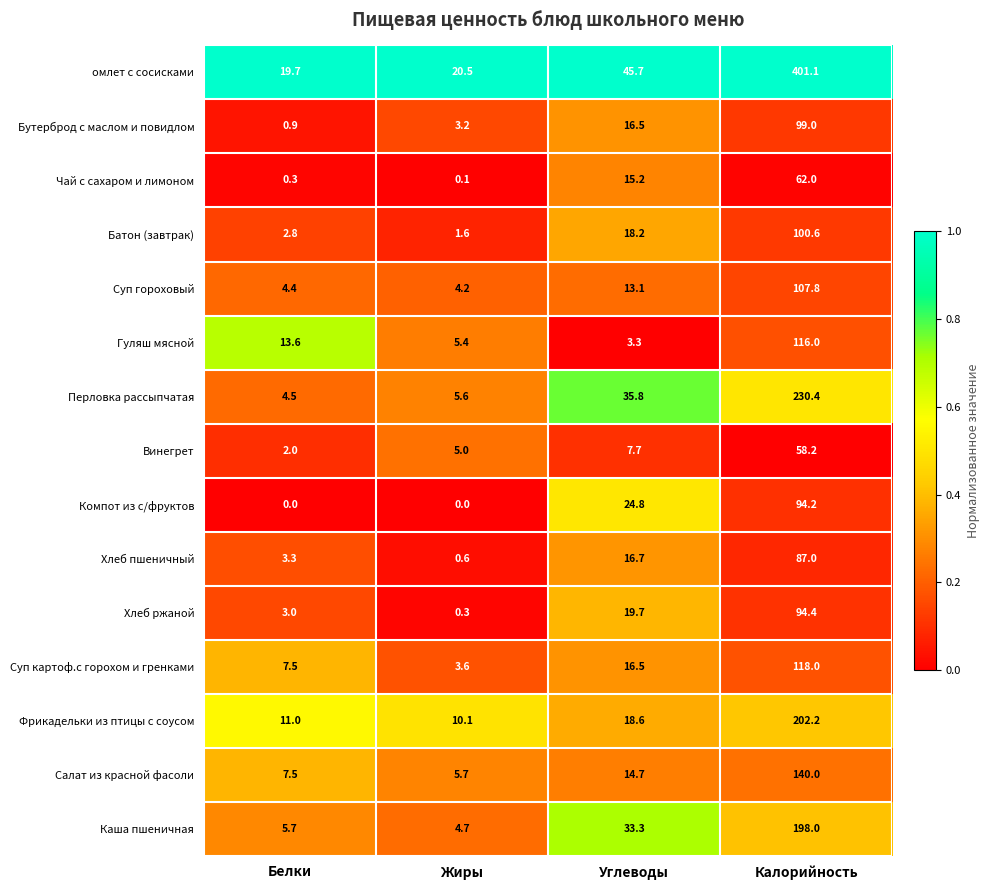

What is the average value of the Суп гороховый series?

32.4